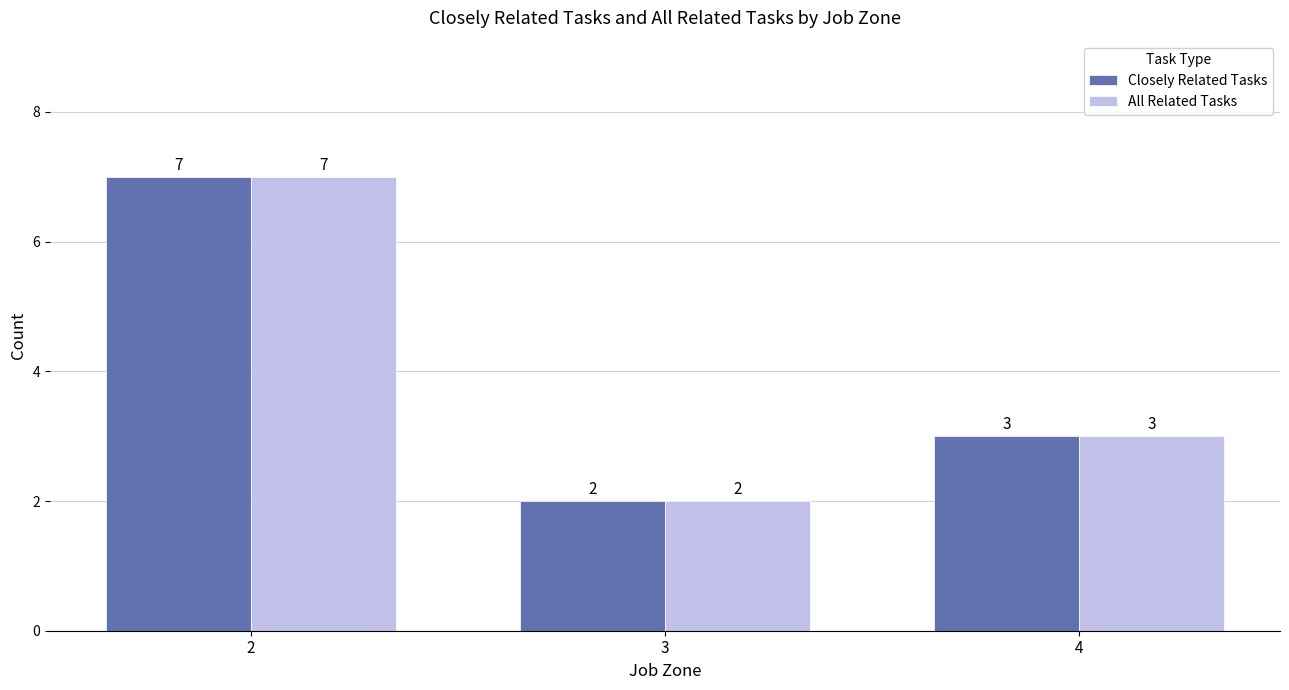

What is the total value across all series at 3?

4